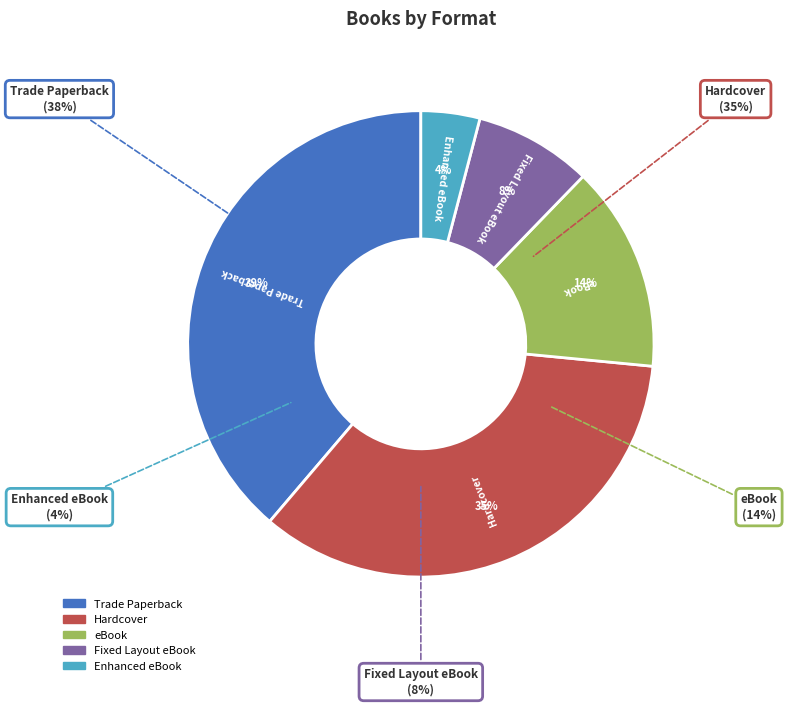

Which has a higher value, Enhanced eBook or Fixed Layout eBook?

Fixed Layout eBook